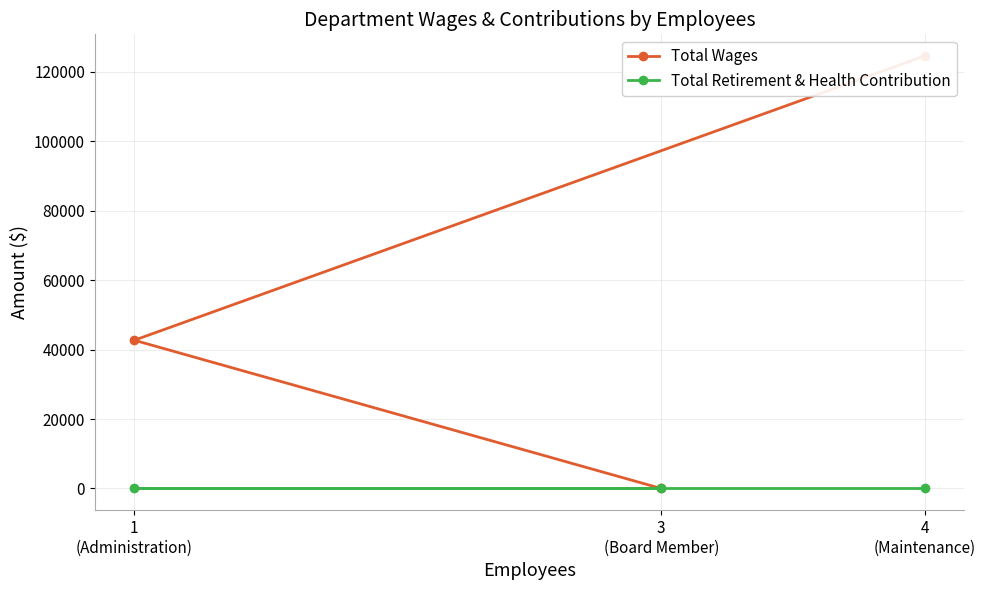

What is the difference between the maximum and second lowest values in the Total Wages series?

81897